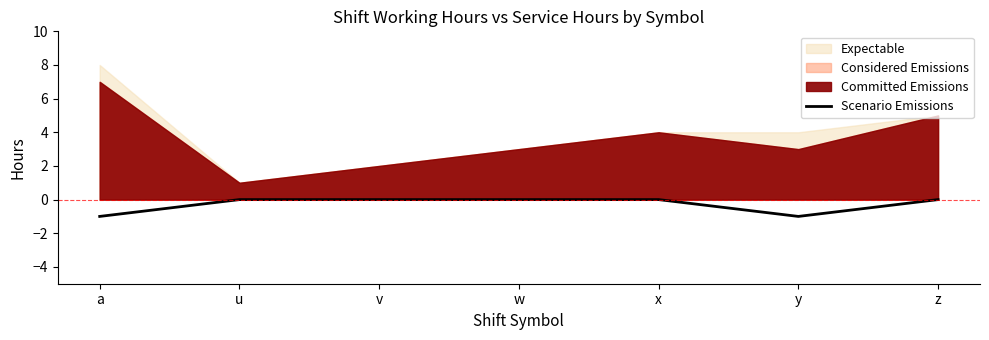

The Scenario Emissions series shows 1 at v. True or false?

False